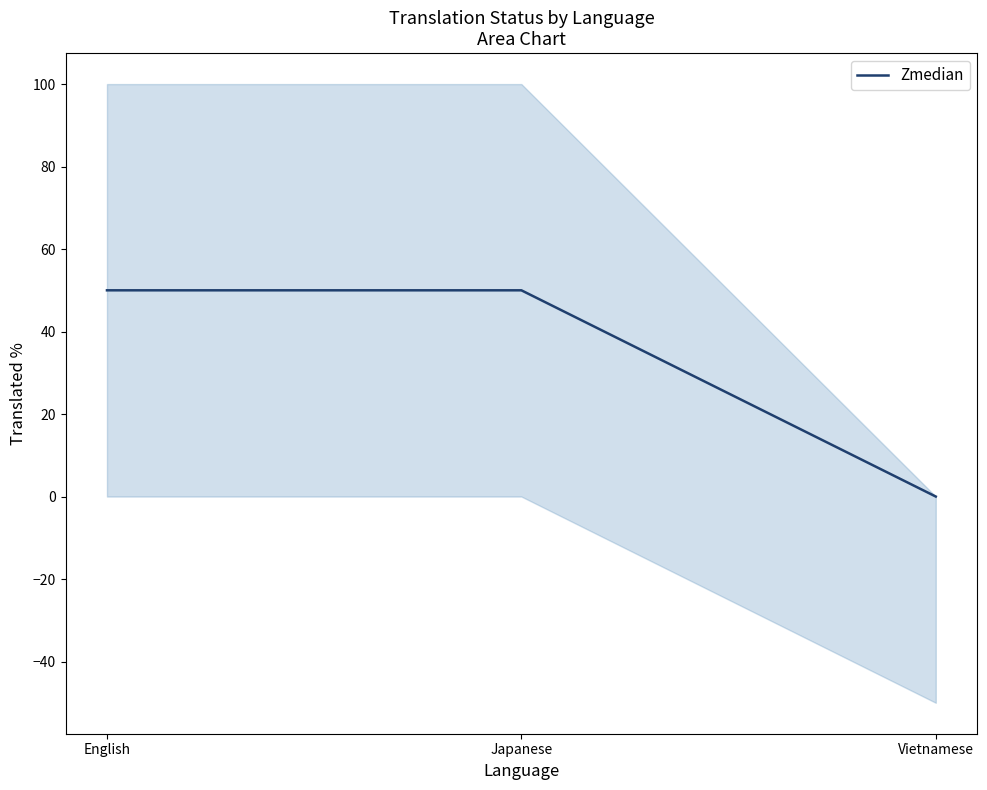

Reading left to right, extract all data points from this chart.

English=50	Japanese=50	Vietnamese=0